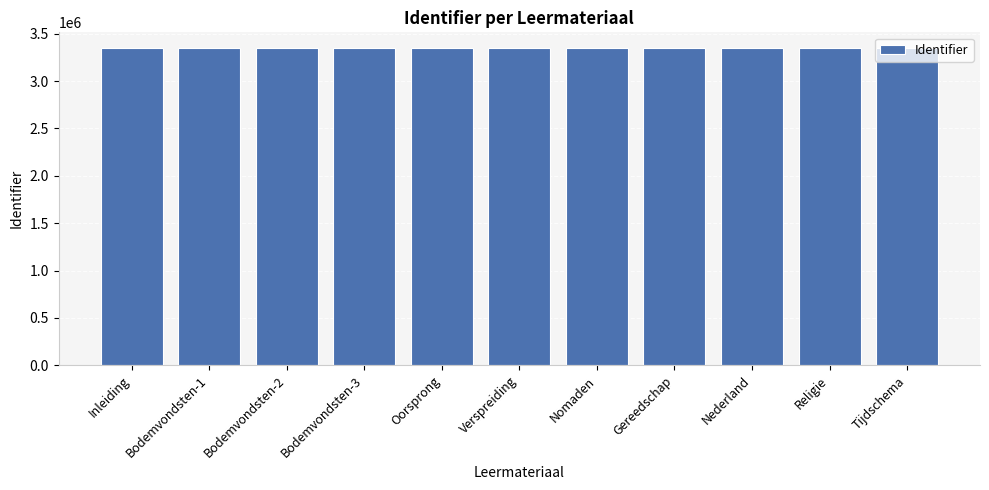

What is the maximum value shown in the chart?

3346836